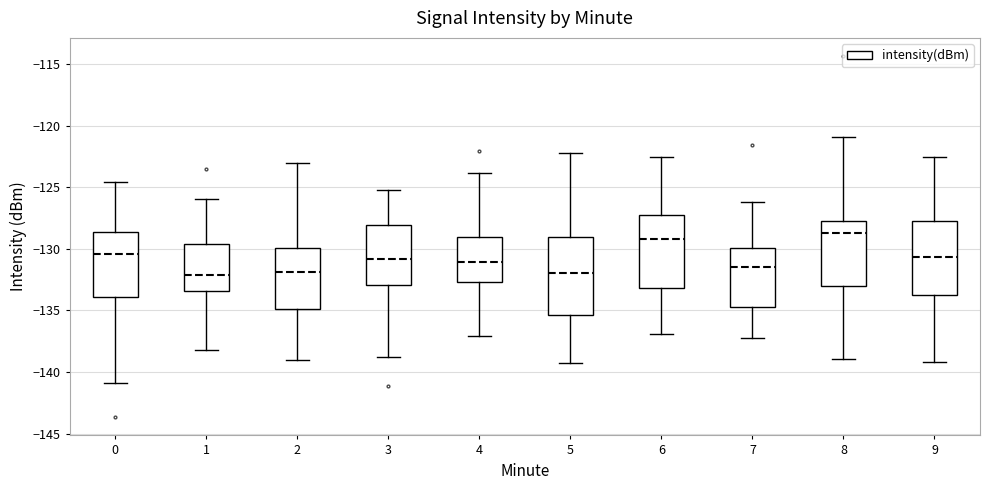

Reading left to right, transcribe this box plot: for each box, give where its median line is, the range the box spans, and where its two whiskers end, as read against the y-axis. The values are not printed on the chart, so give them approximately, as read against the axis.

0: median -130.5, box -134.0 to -128.5, whiskers -141.0 to -124.5
1: median -132.0, box -133.5 to -129.5, whiskers -138.0 to -126.0
2: median -132.0, box -135.0 to -130.0, whiskers -139.0 to -123.0
3: median -131.0, box -133.0 to -128.0, whiskers -139.0 to -125.5
4: median -131.0, box -132.5 to -129.0, whiskers -137.0 to -124.0
5: median -132.0, box -135.5 to -129.0, whiskers -139.5 to -122.0
6: median -129.0, box -133.0 to -127.0, whiskers -137.0 to -122.5
7: median -131.5, box -134.5 to -130.0, whiskers -137.0 to -126.0
8: median -128.5, box -133.0 to -127.5, whiskers -139.0 to -121.0
9: median -130.5, box -133.5 to -128.0, whiskers -139.0 to -122.5